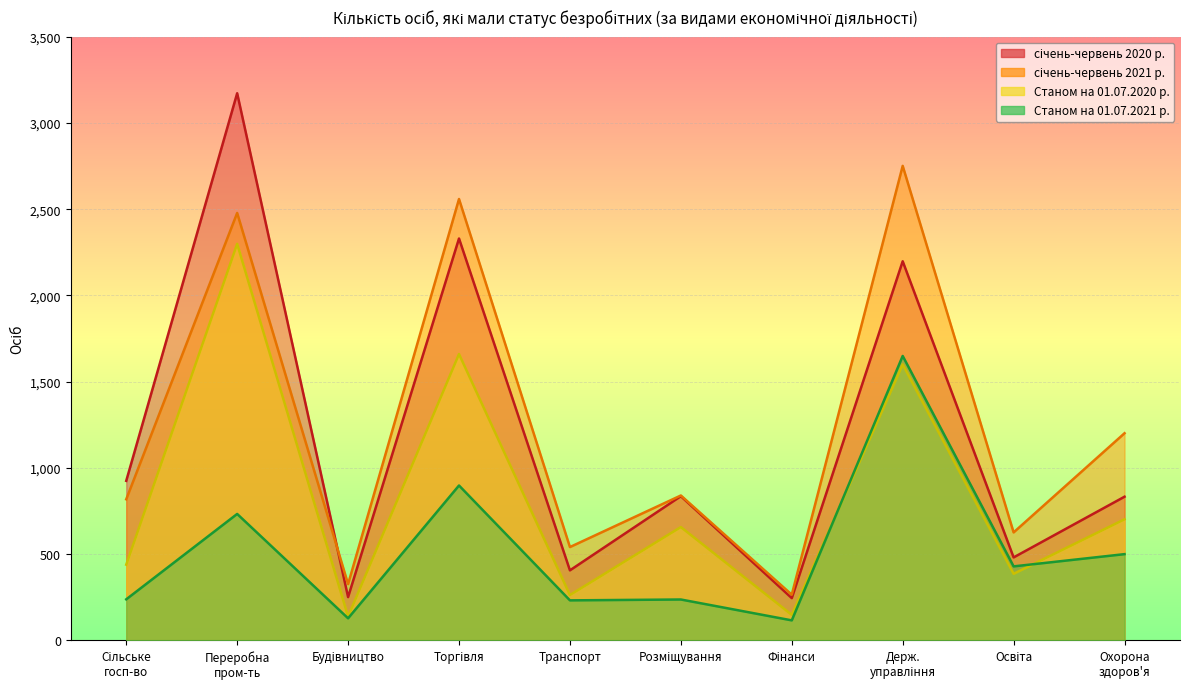

In січень-червень 2021 р., how many points are lower than both neighbors (excluding endpoints)?

4